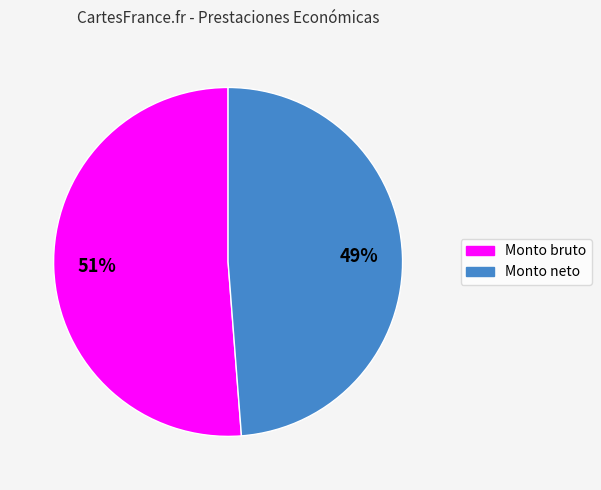

Does any single category account for the majority?

Yes